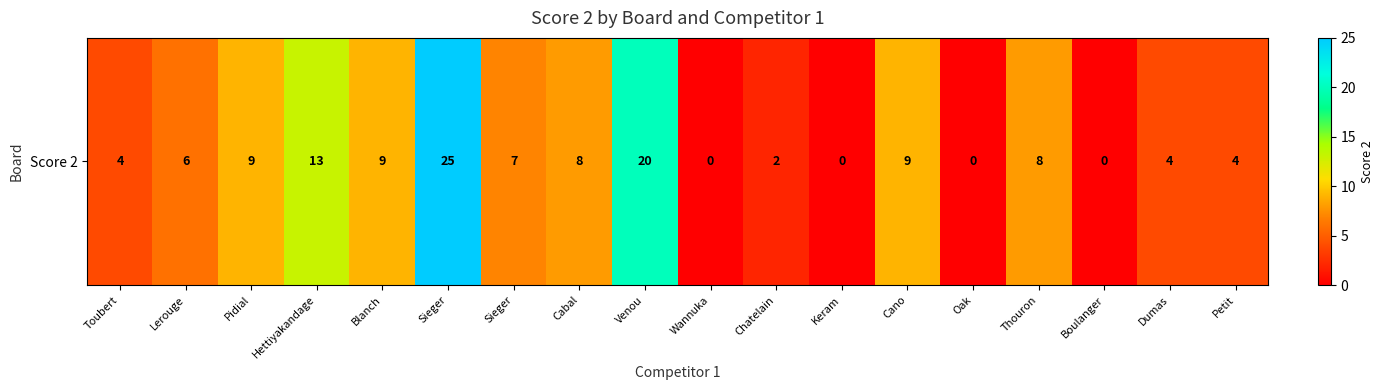

What is the maximum value shown in the chart?

25